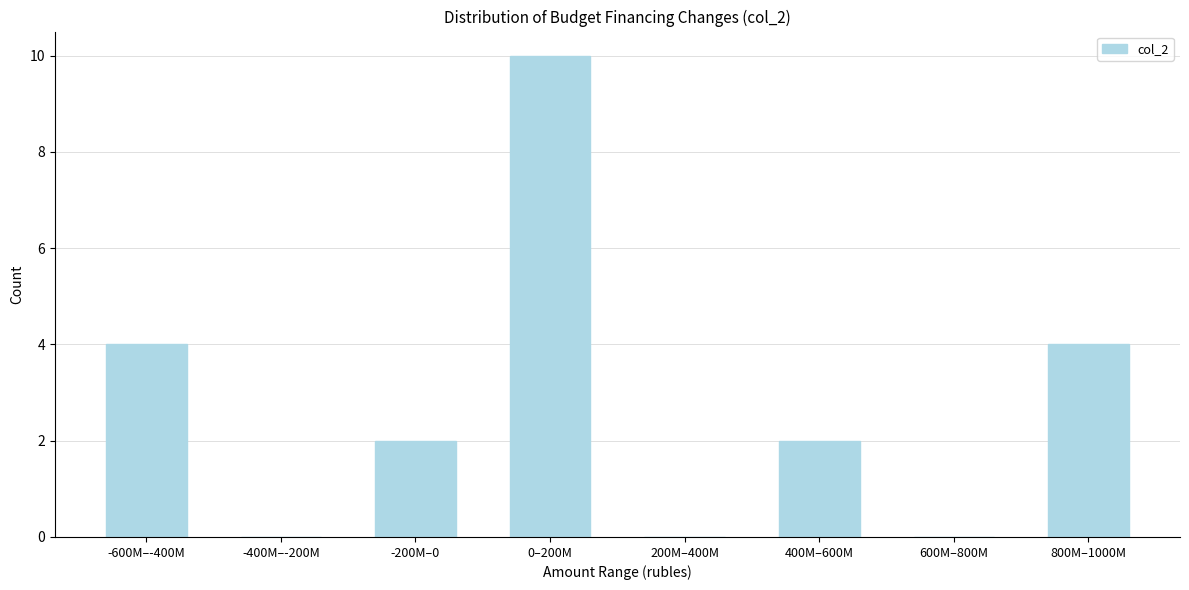

Reading right to left, list all the values displayed in this chart.

800M–1000M=4	600M–800M=0	400M–600M=2	200M–400M=0	0–200M=10	-200M–0=2	-400M–-200M=0	-600M–-400M=4